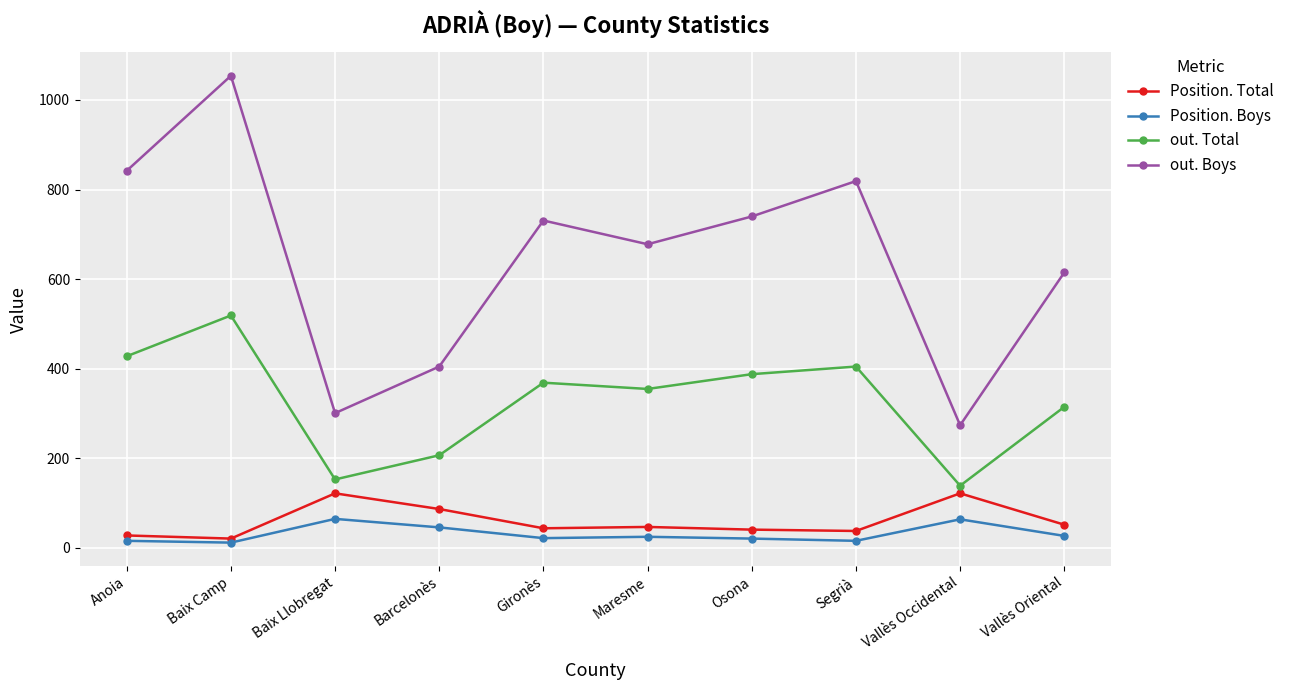

List the series in order of their peak value, lowest first.

Position. Boys, Position. Total, out. Total, out. Boys